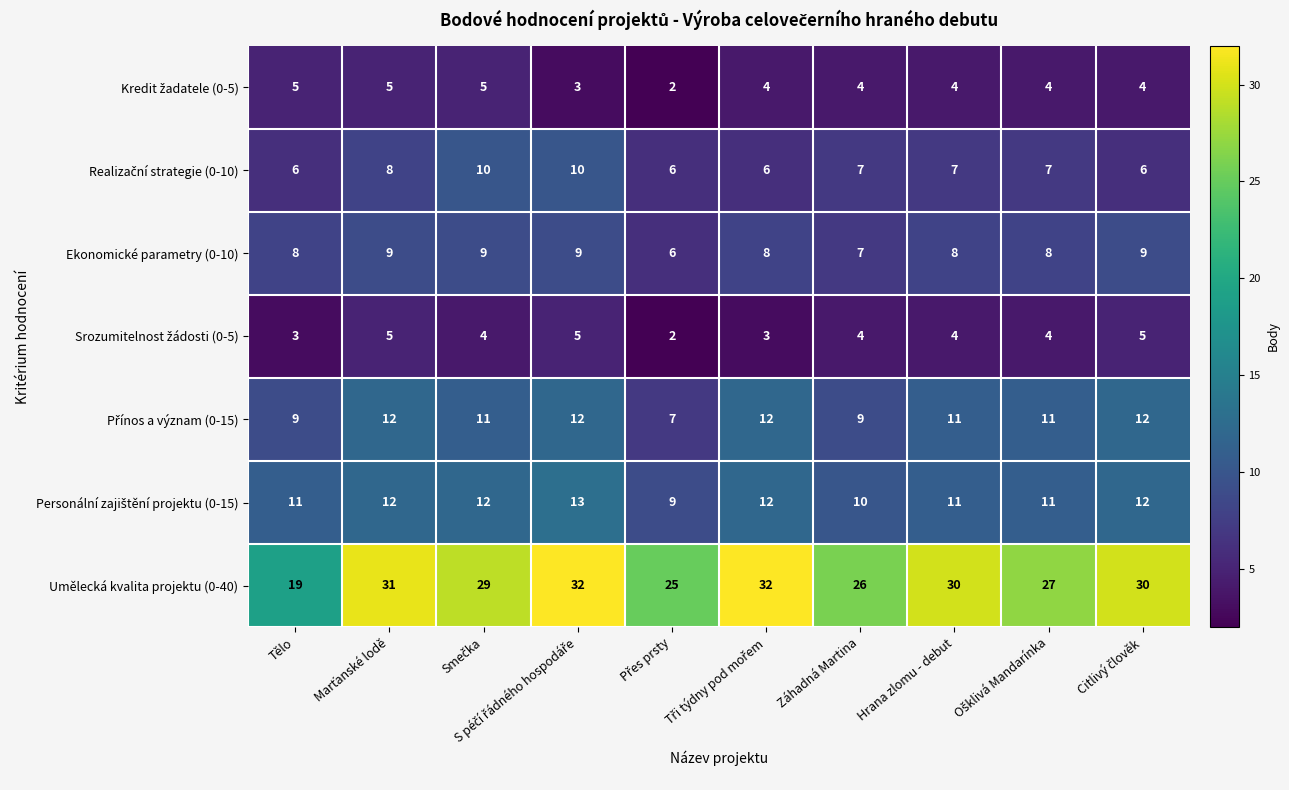

What is the average value of the Umělecká kvalita projektu (0-40) series?

28